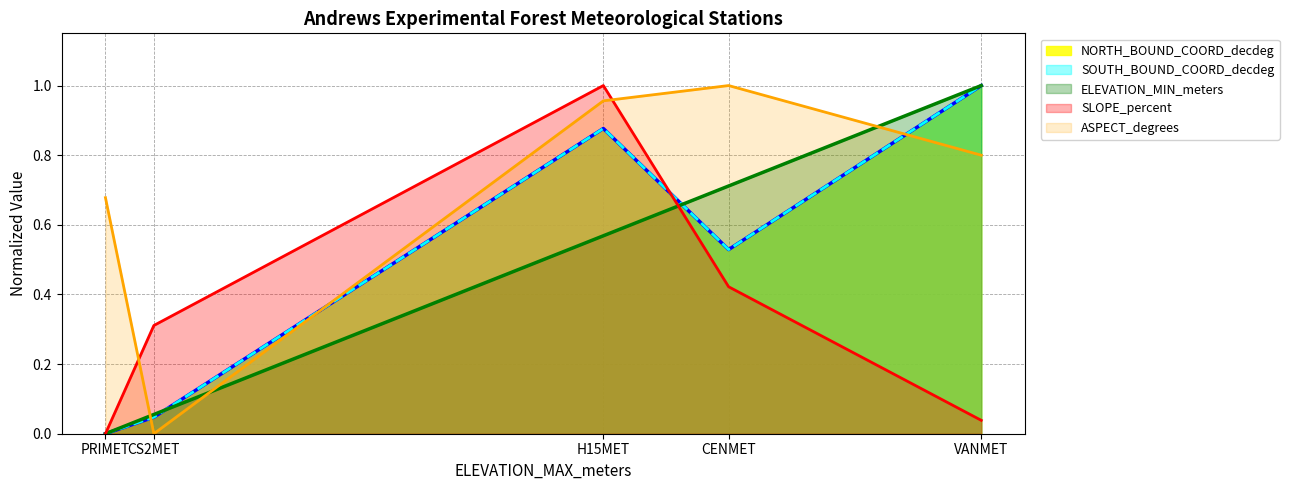

Which series ends up on top after the final intersection of ELEVATION_MIN_meters and NORTH_BOUND_COORD_decdeg?

ELEVATION_MIN_meters